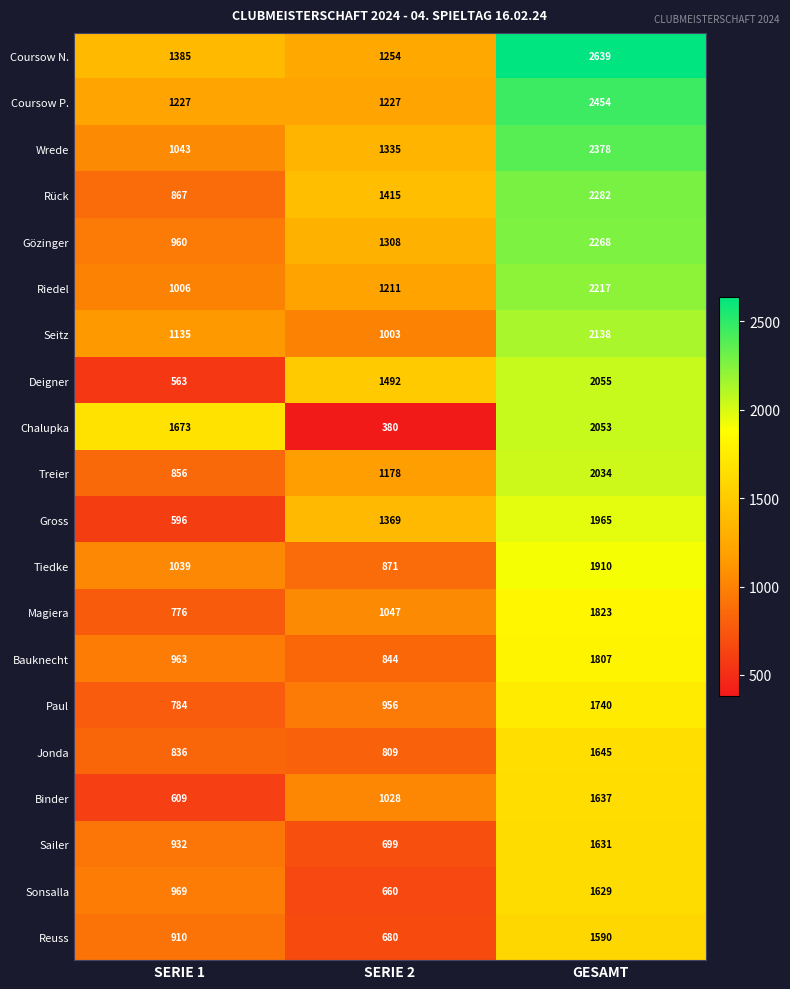

At SERIE 2, list the series in order from smallest to largest.

Chalupka, Sonsalla, Reuss, Sailer, Jonda, Bauknecht, Tiedke, Paul, Seitz, Binder, Magiera, Treier, Riedel, Coursow P., Coursow N., Gözinger, Wrede, Gross, Rück, Deigner